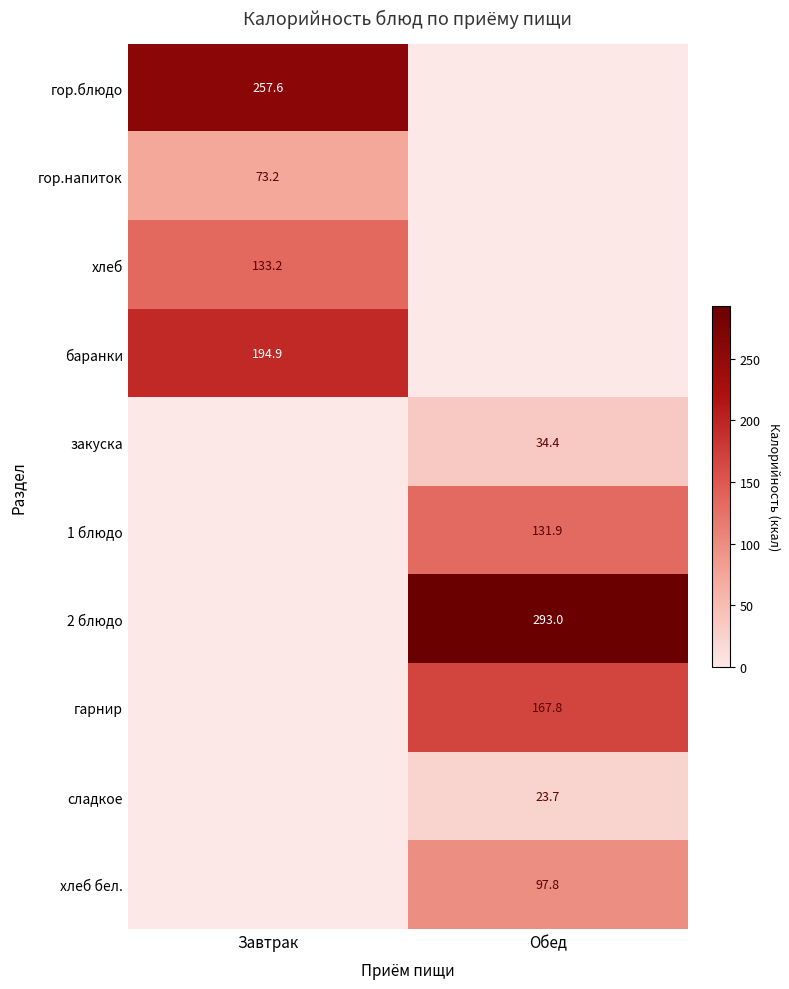

The value of баранки at Завтрак is 53.9. True or false?

False